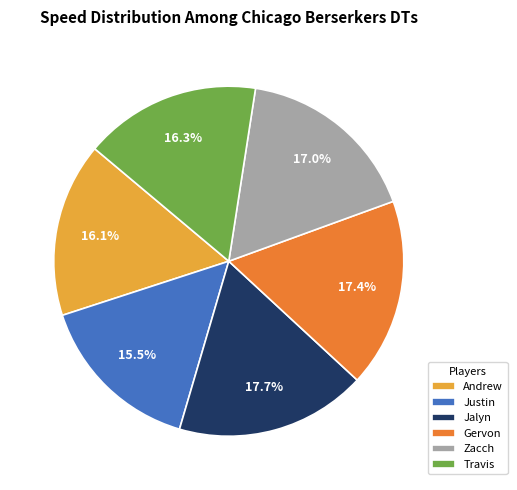

Is it true that Zacch is 17% of the pie?

True